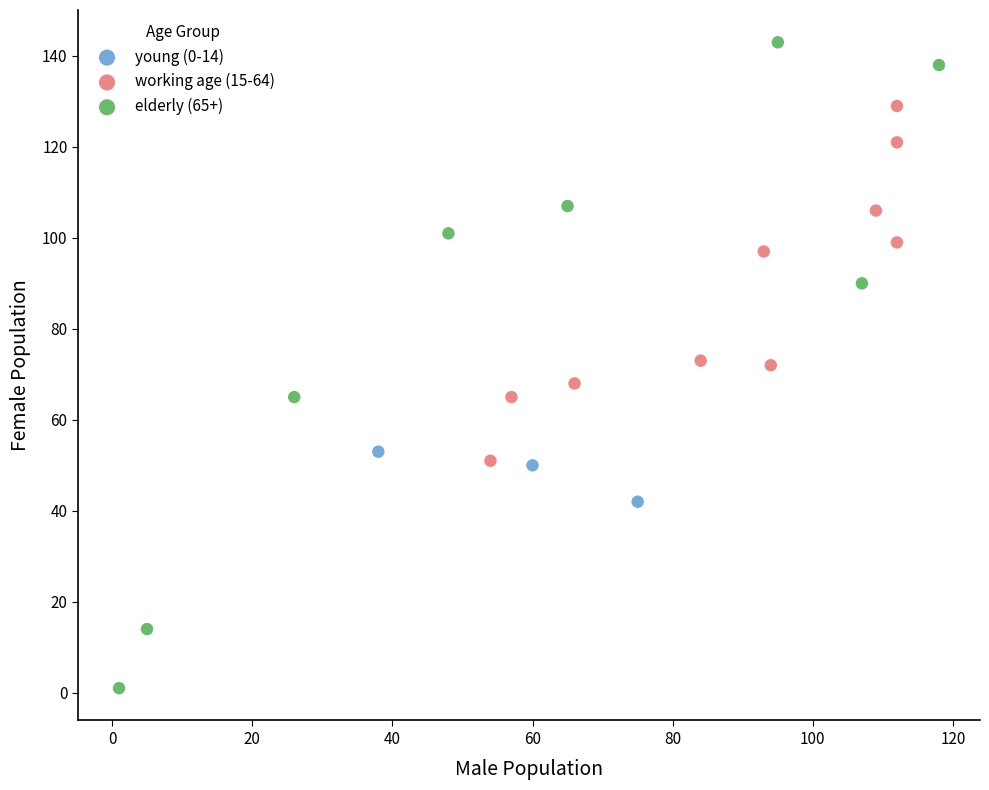

Which series reaches the minimum Y coordinate?

elderly (65+)